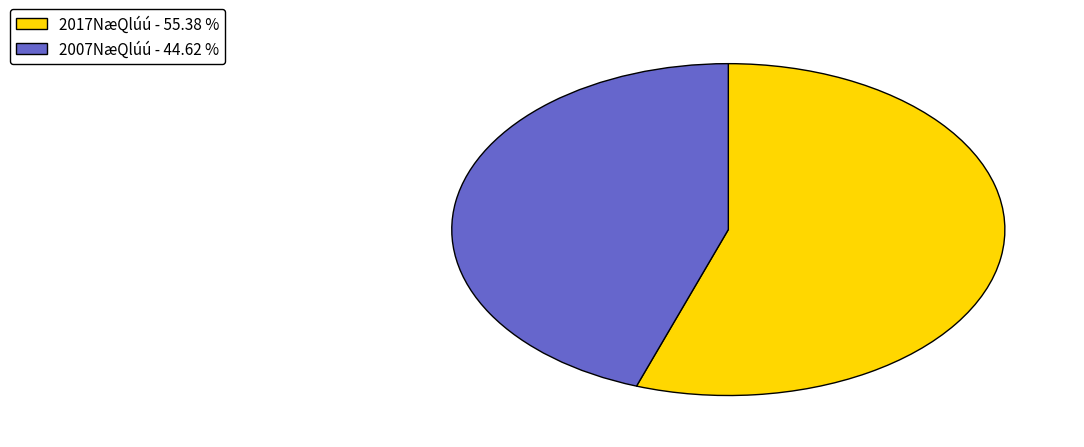

How many slices are in this pie chart?

2